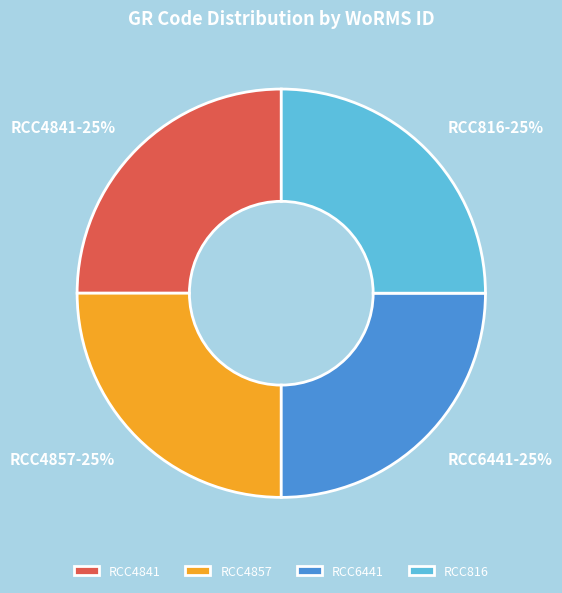

Does RCC4857 represent more than half of the total?

No